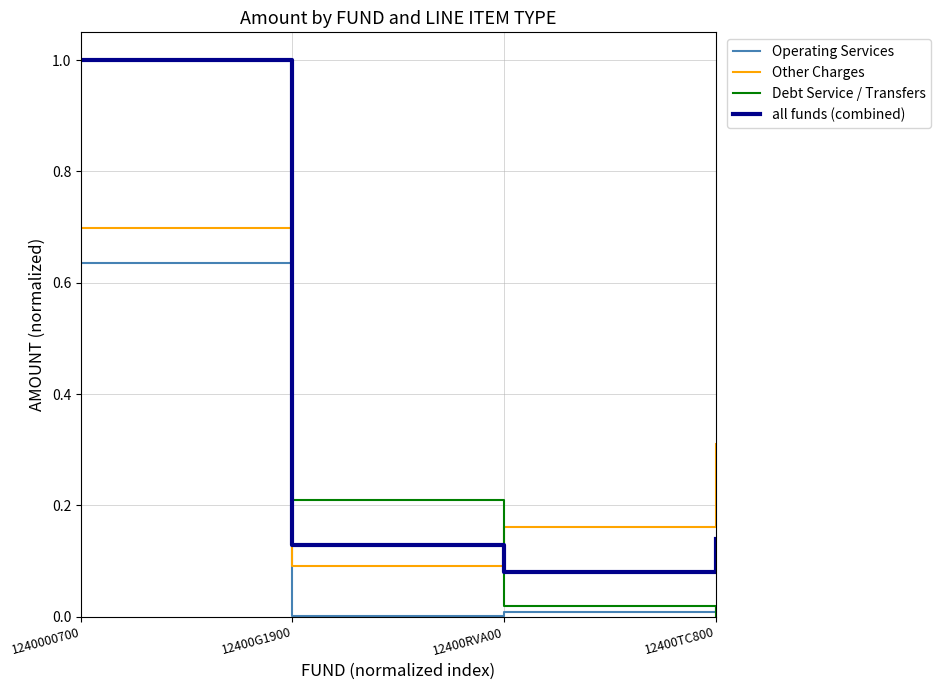

The Other Charges series shows 0.7 at 1240000700. True or false?

True